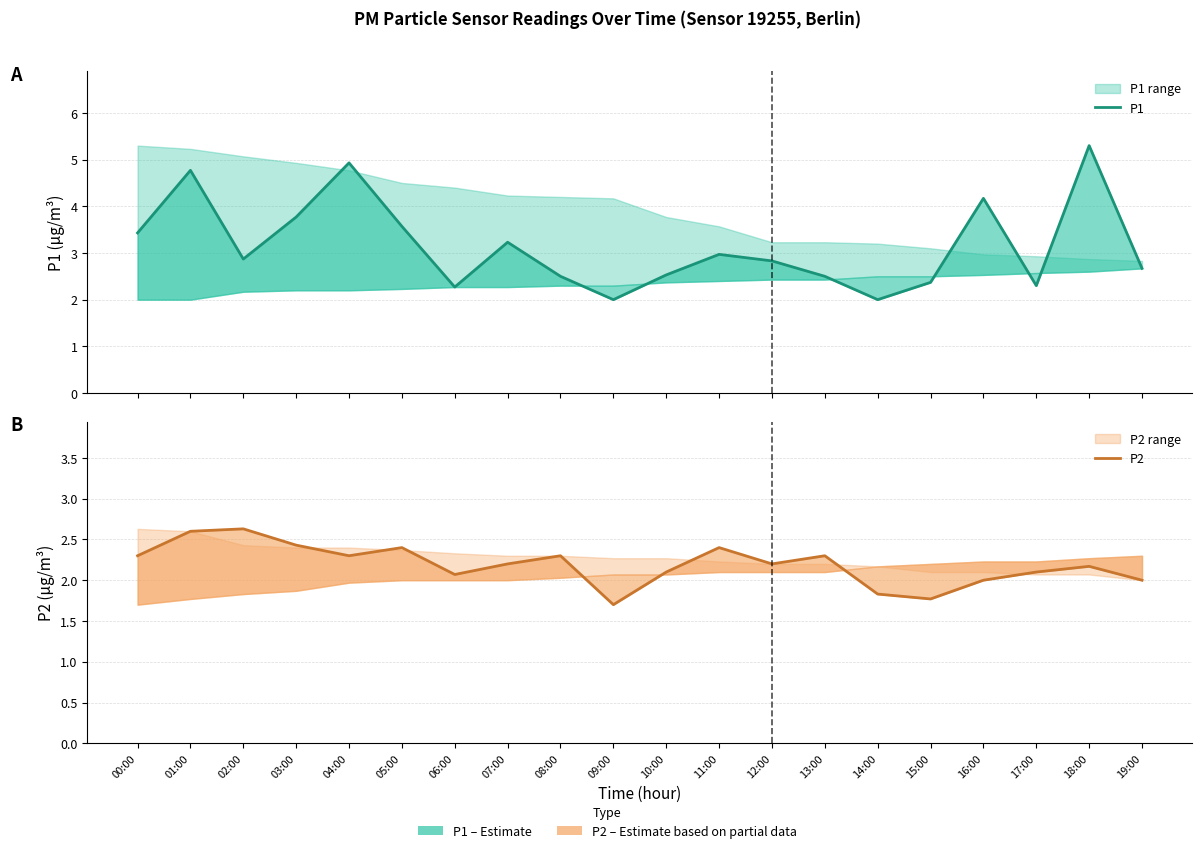

Which series has the largest range (max minus min)?

P1